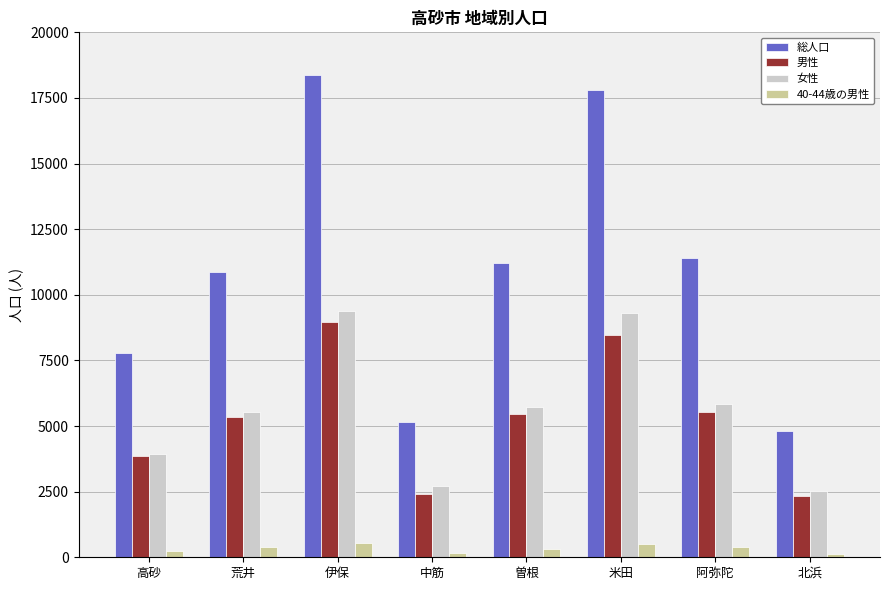

What is the difference between the 40-44歳の男性 values at 阿弥陀 and 北浜?

257